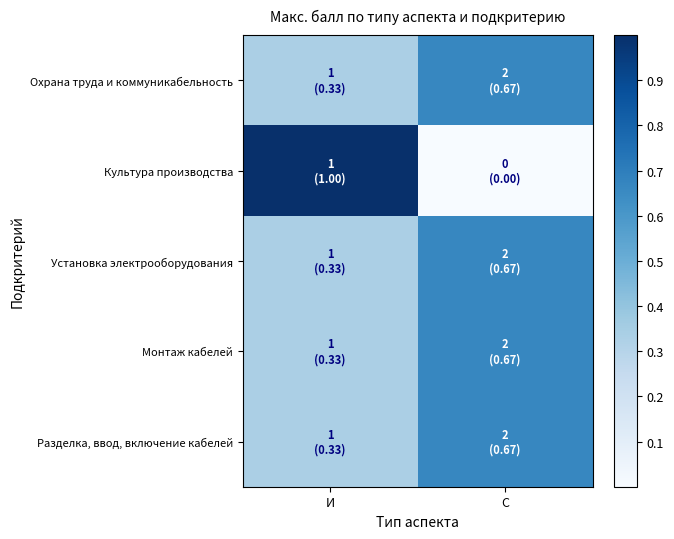

Rank the series by their maximum value, from lowest to highest.

Охрана труда и коммуникабельность, Установка электрооборудования, Монтаж кабелей, Разделка, ввод, включение кабелей, Культура производства